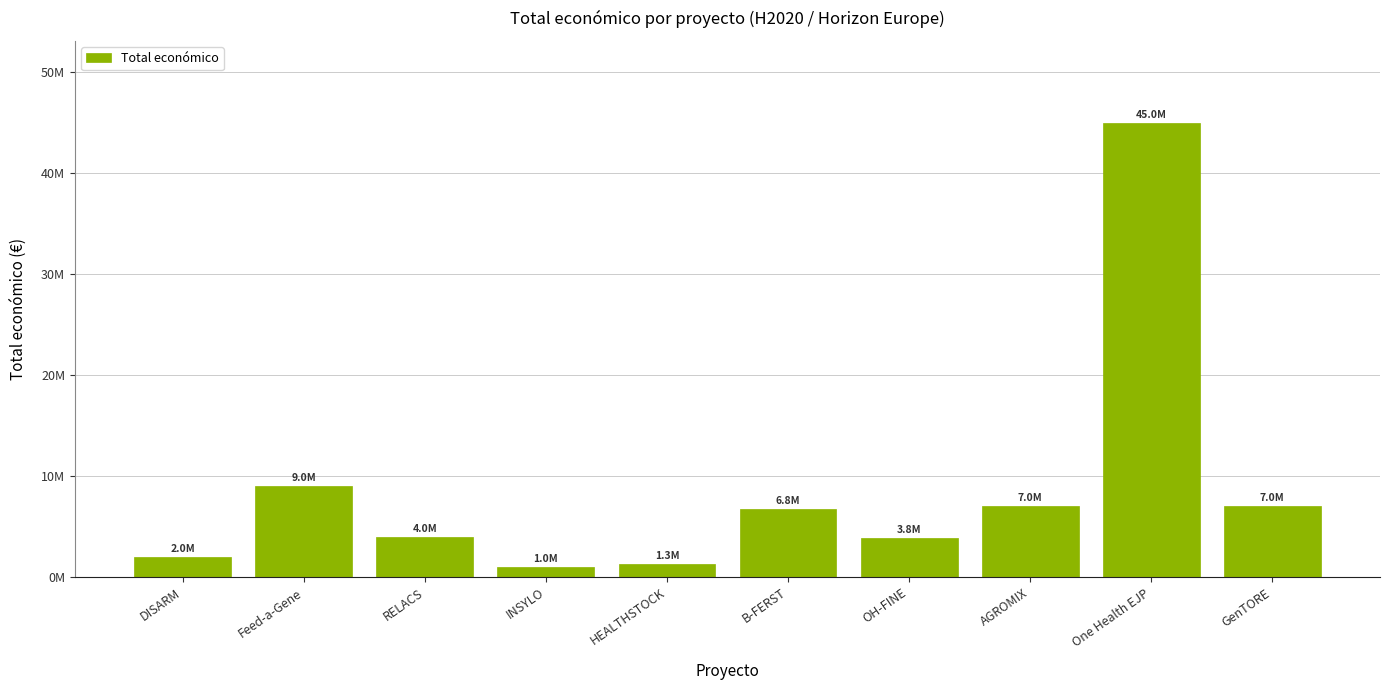

Are the bars horizontal?

No